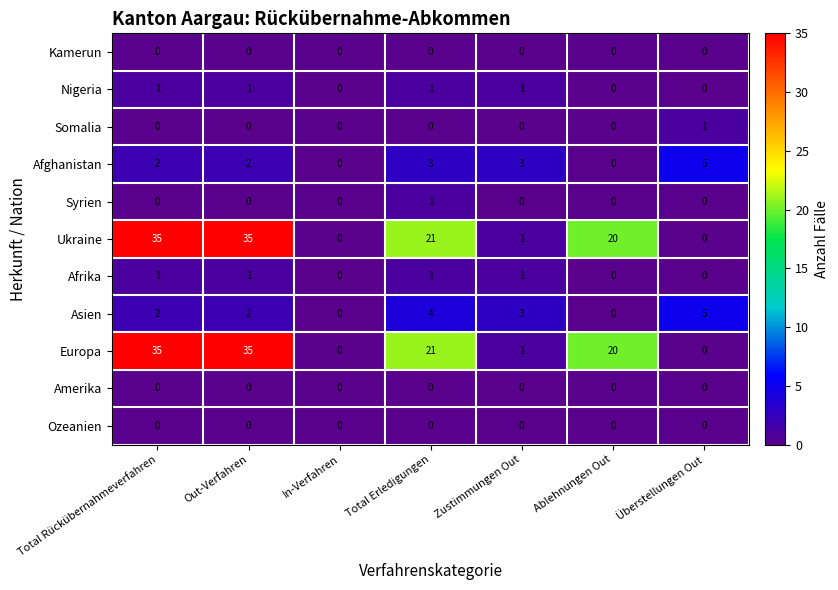

What is the total value across all series at Zustimmungen Out?

10